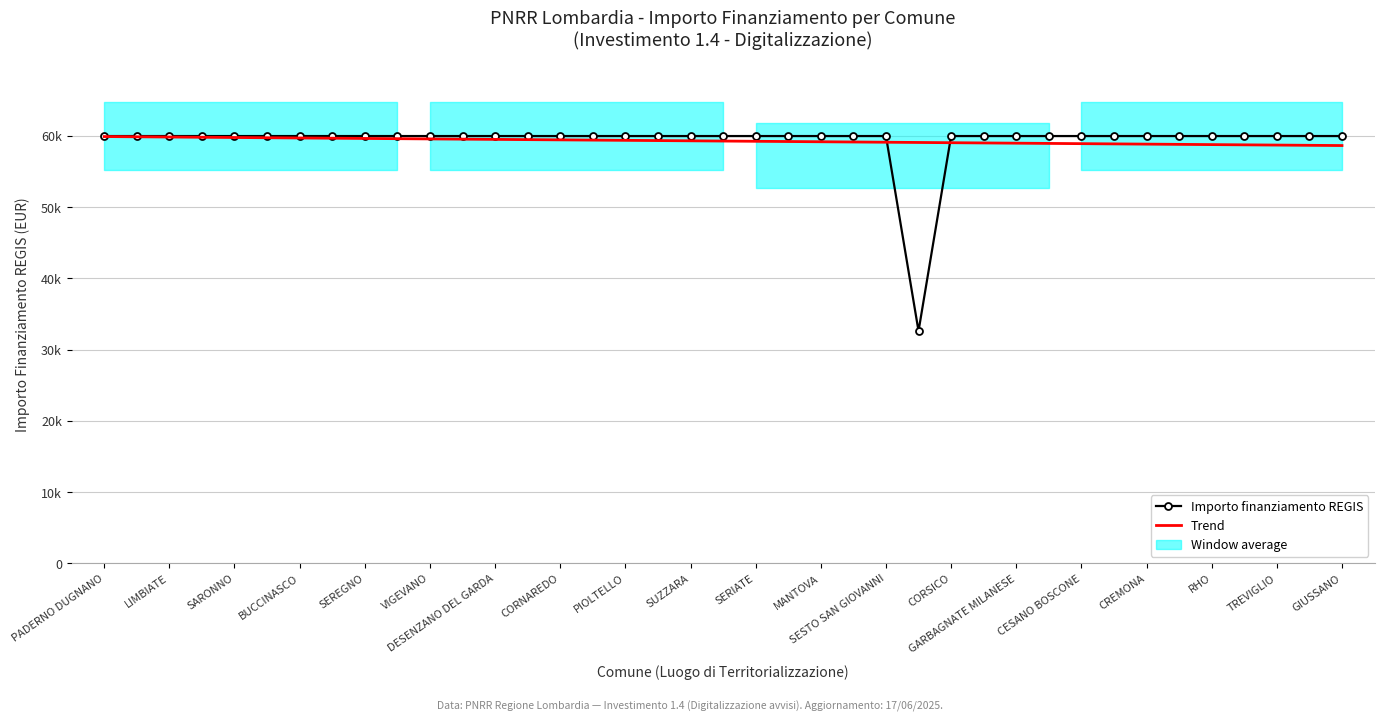

Which series has the largest total across all categories?

Importo finanziamento REGIS